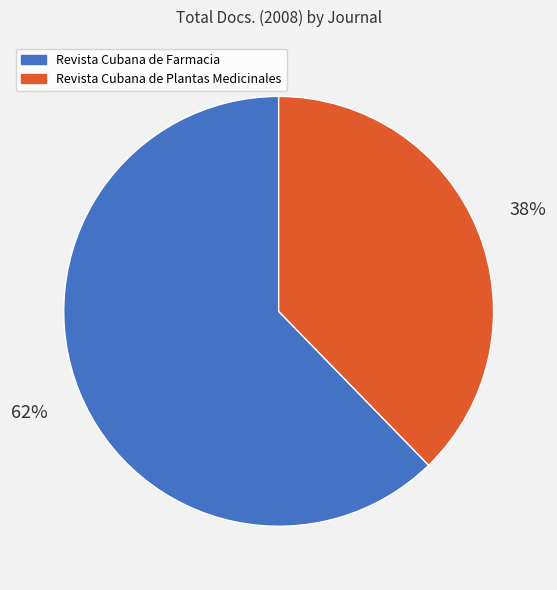

Is it true that Revista Cubana de Farmacia is 62% of the pie?

True